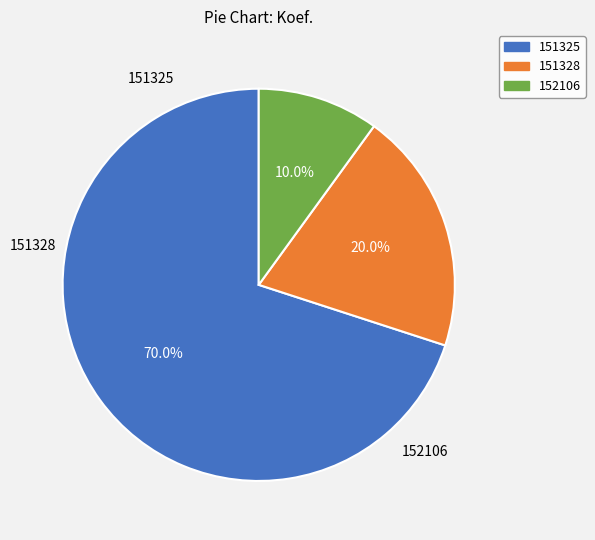

Which category has the biggest portion of the pie?

151325